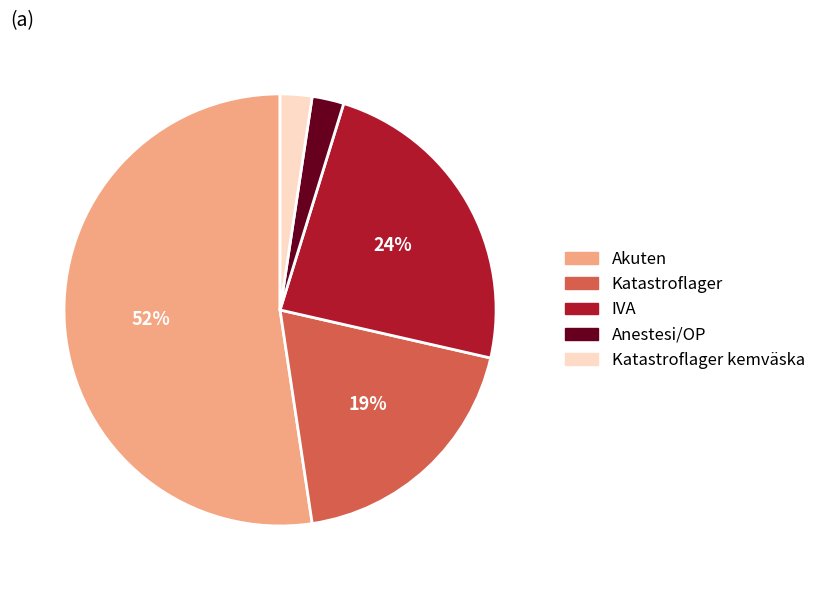

Which category accounts for the majority?

Akuten